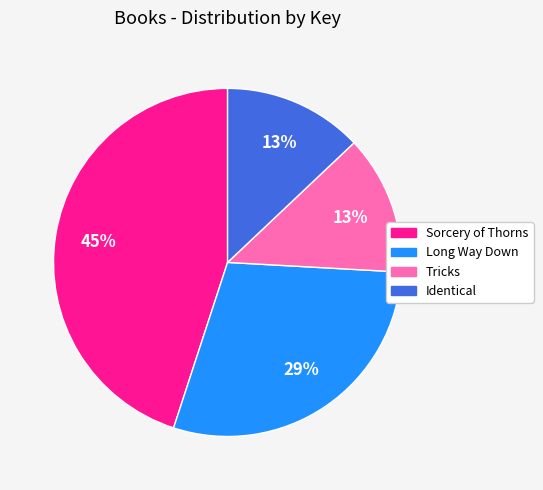

Which has a higher value, Identical or Long Way Down?

Long Way Down